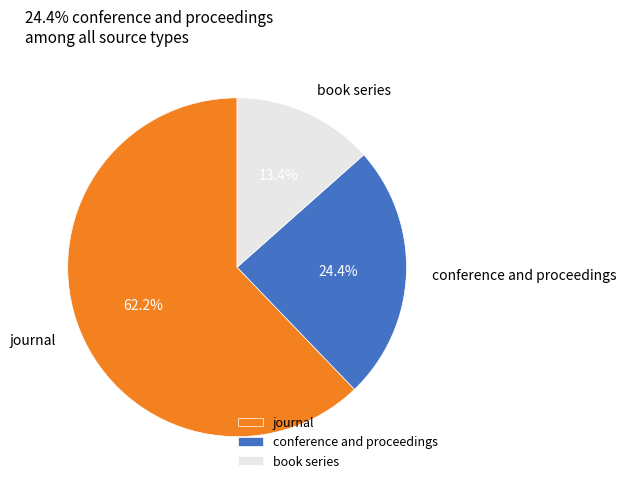

Count the number of slices in the pie.

3